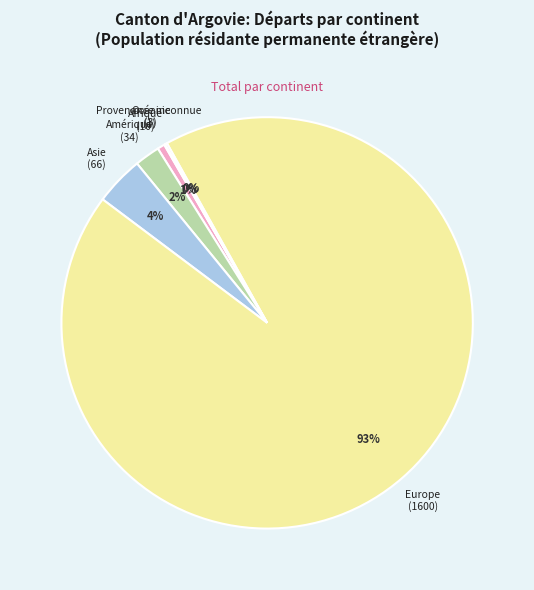

To the nearest percent, what is the average slice percentage?

17%